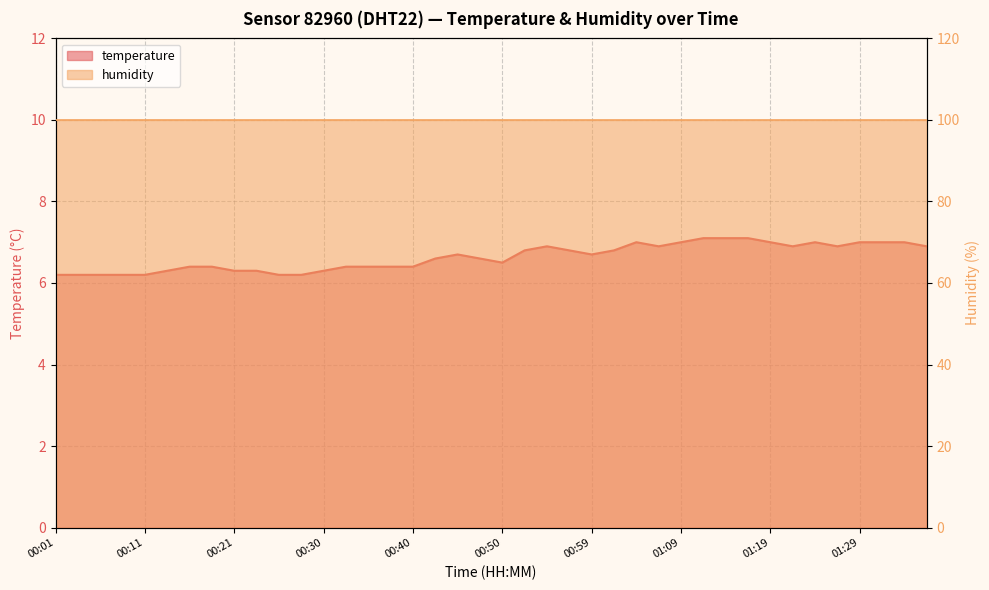

Rank the categories by value from highest to lowest.

01:12, 01:14, 01:16, 01:04, 01:09, 01:19, 01:24, 01:29, 01:31, 01:33, 00:55, 01:07, 01:21, 01:26, 01:36, 00:52, 00:57, 01:02, 00:45, 00:59, 00:42, 00:47, 00:50, 00:16, 00:18, 00:33, 00:35, 00:38, 00:40, 00:13, 00:21, 00:23, 00:30, 00:01, 00:03, 00:06, 00:08, 00:11, 00:25, 00:28